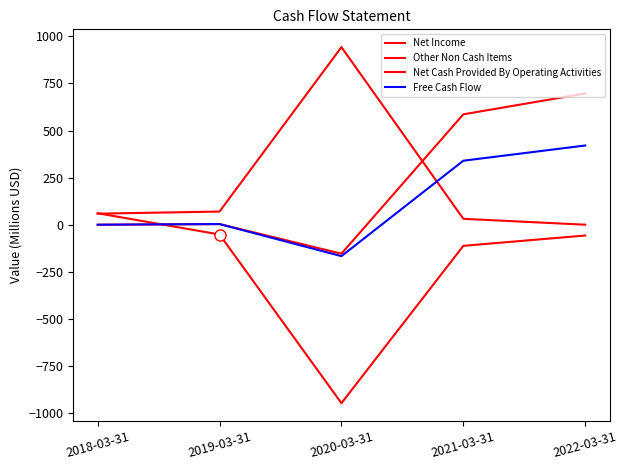

Does the chart display data point markers on the line(s)?

No